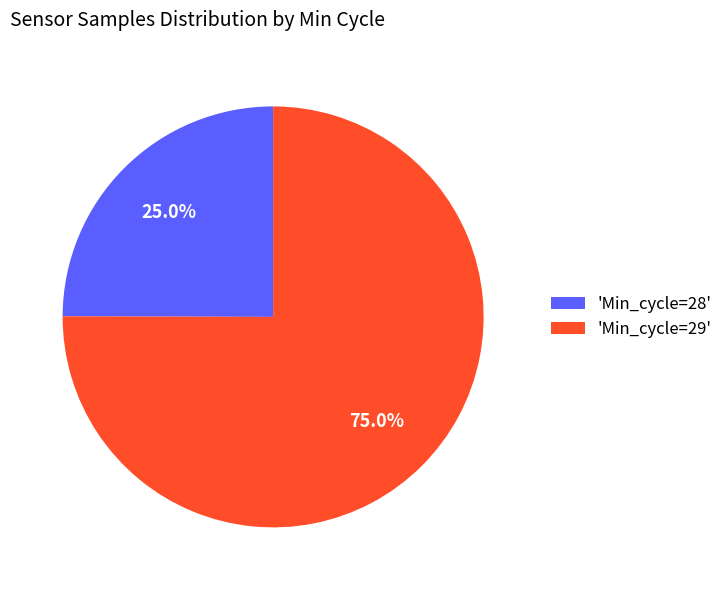

Combined, what portion of the pie is 'Min_cycle=28' and 'Min_cycle=29'?

100.0%